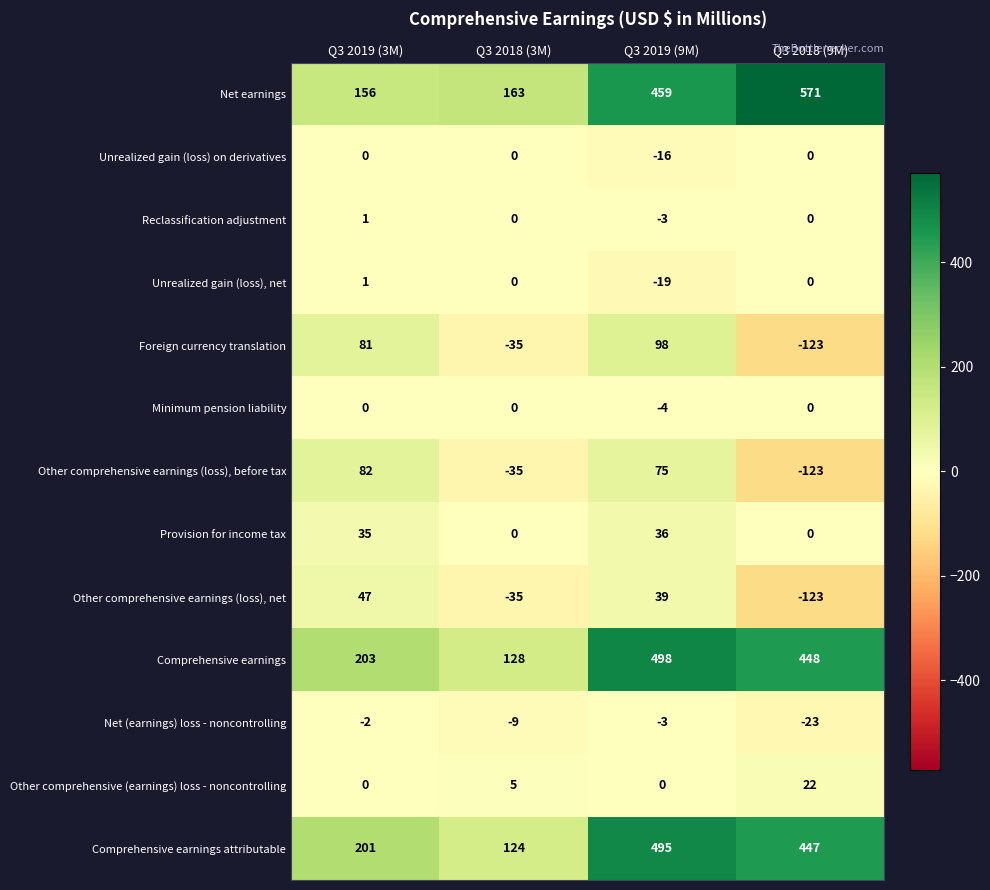

At how many categories does at least one series exceed 288?

2